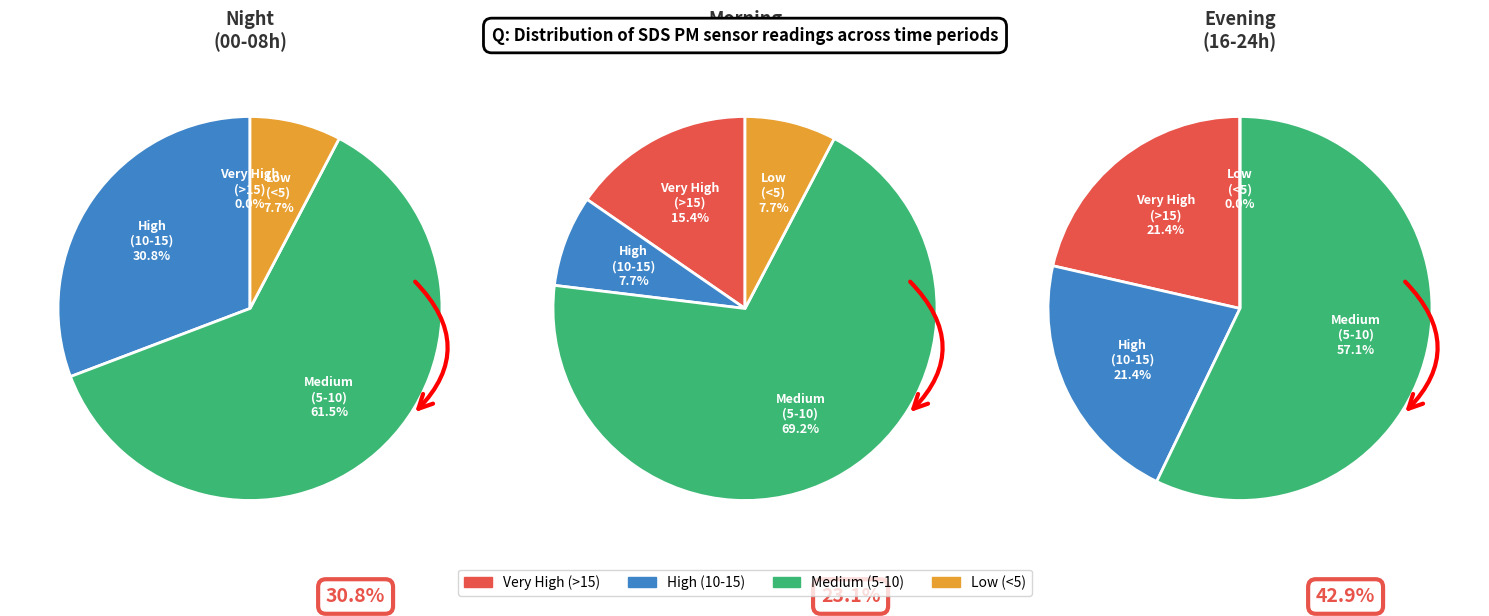

The 8 slice represents 14% of the pie. True or false?

False